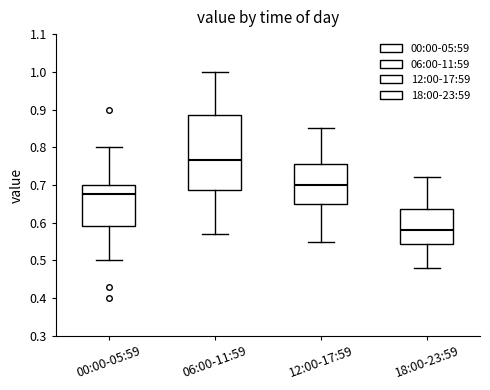

Reading left to right, read every box against the y-axis: the position of its median line, the range the box covers, and the ends of its whiskers. The values are not printed on the chart, so give them approximately, as read against the axis.

00:00-05:59: median 0.68, box 0.59 to 0.70, whiskers 0.50 to 0.80
06:00-11:59: median 0.77, box 0.69 to 0.89, whiskers 0.57 to 1.00
12:00-17:59: median 0.70, box 0.65 to 0.76, whiskers 0.55 to 0.85
18:00-23:59: median 0.58, box 0.54 to 0.64, whiskers 0.48 to 0.72